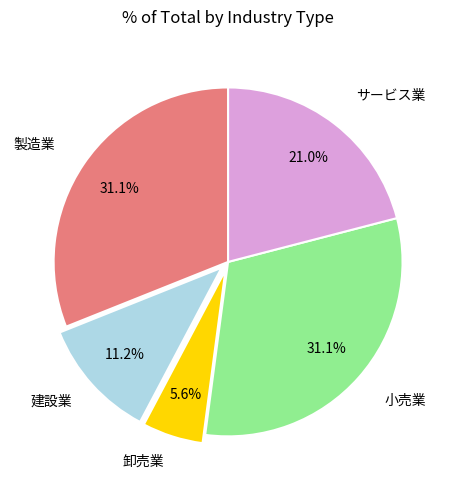

Do サービス業 and 製造業 together represent more than half of the pie?

Yes